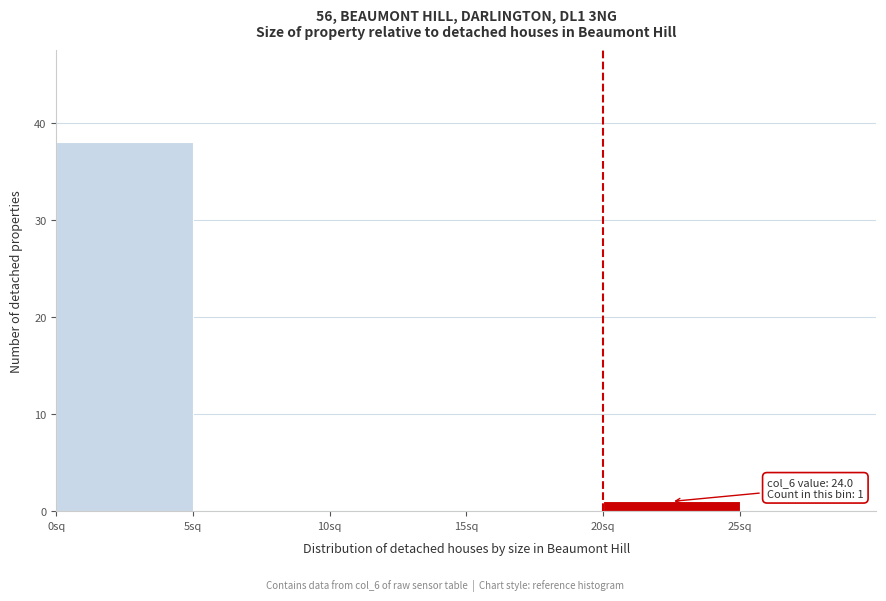

Over which range of the x-axis is the bar tallest?

0 to 5